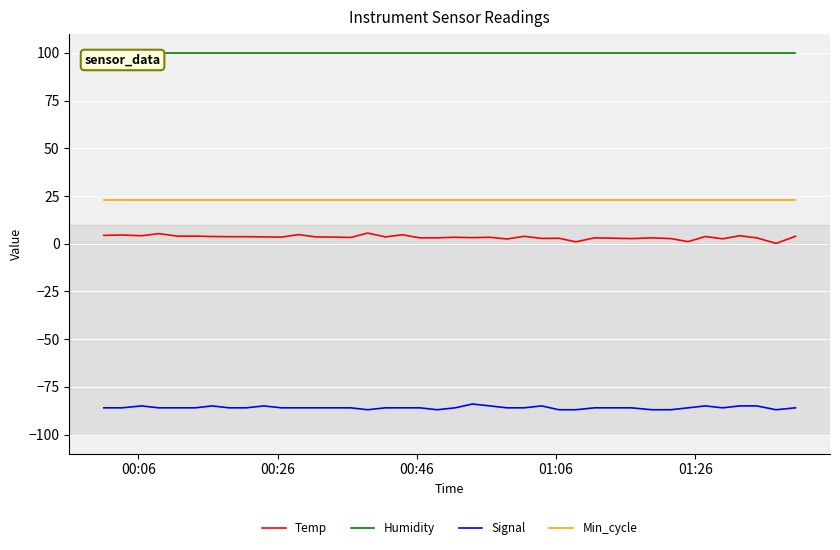

Which series has the widest spread of values?

Temp